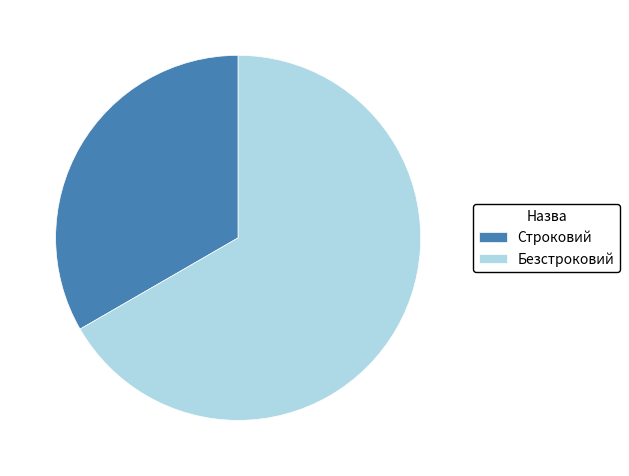

Approximately how many times larger is the value at Строковий compared to Безстроковий?

0.5